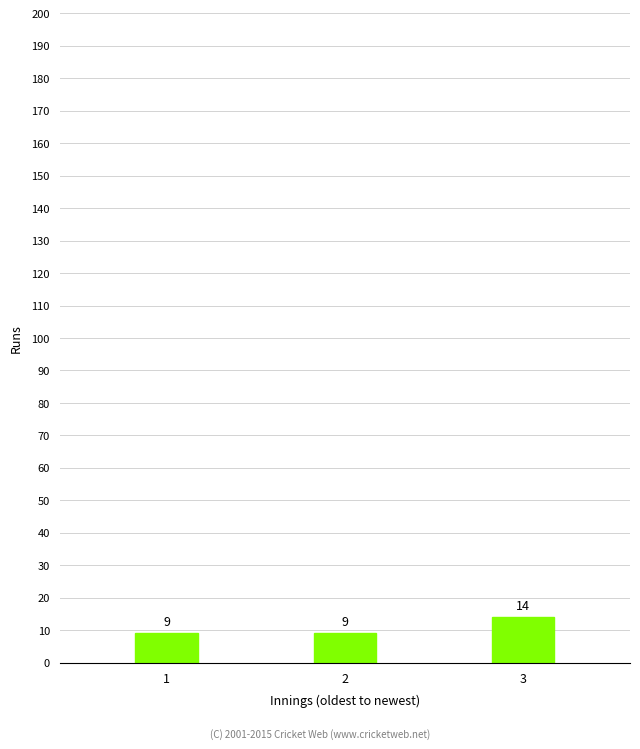

The chart shows a value of 3 at 1. True or false?

False